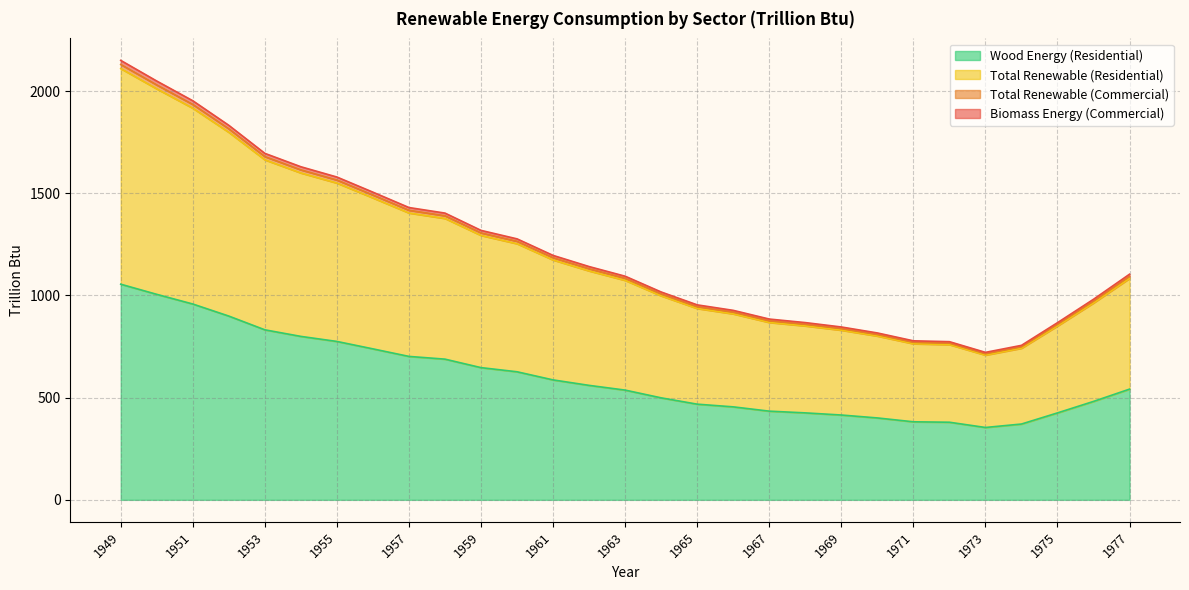

How many data points in Total Renewable (Commercial) are less than 1093?

14